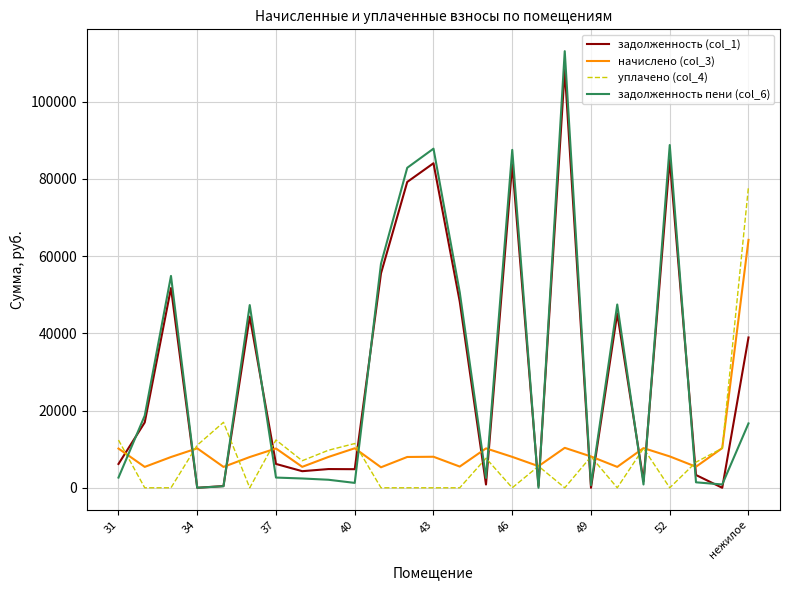

True or false: задолженность пени (col_6) and начислено (col_3) cross at least once.

True